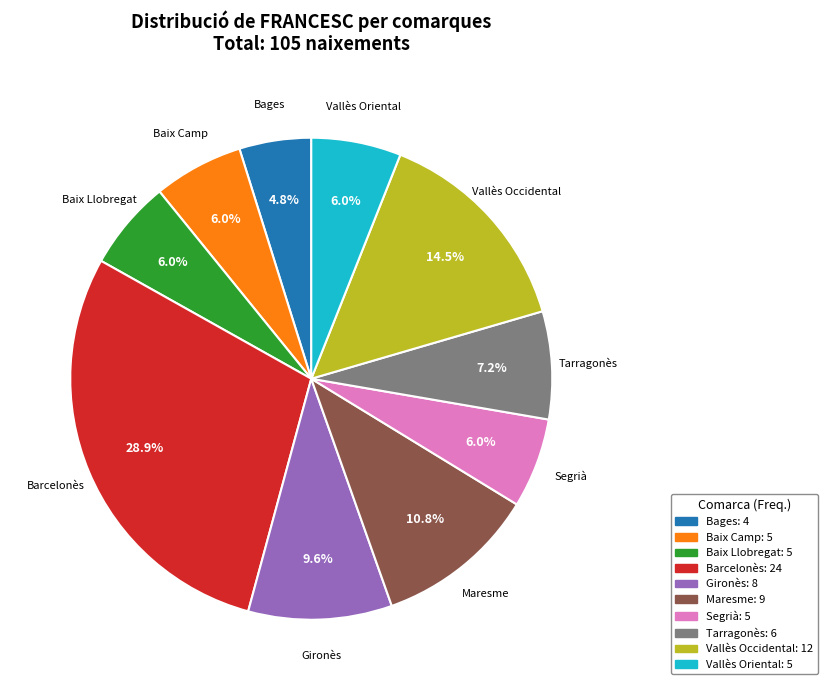

Do Baix Llobregat and Tarragonès together represent more than half of the pie?

No